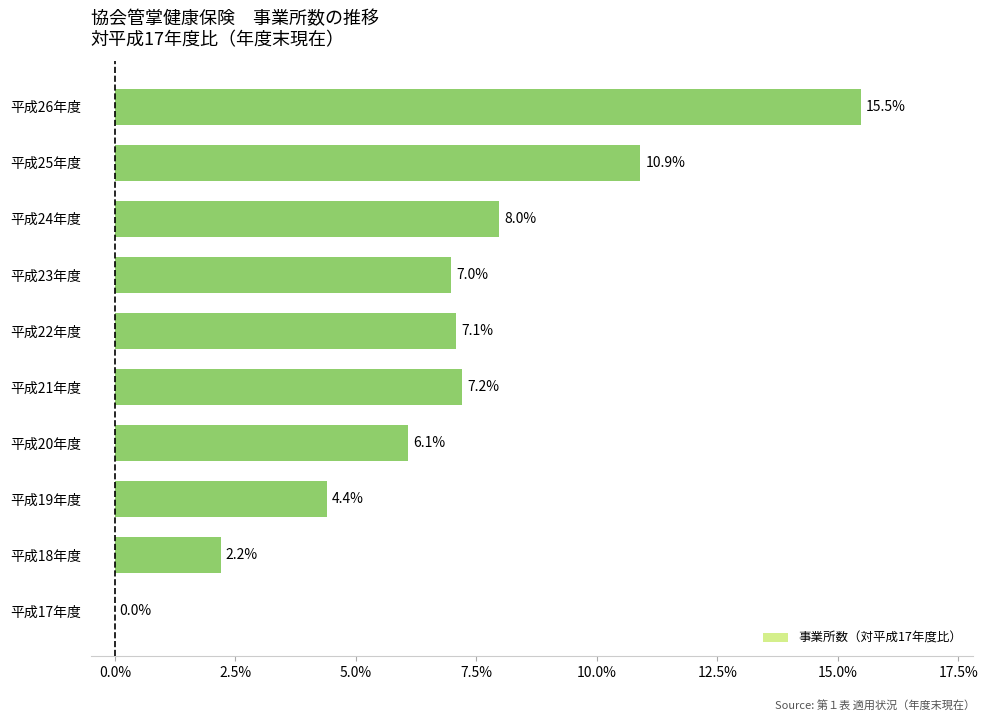

Which label corresponds to the largest value in the chart?

平成26年度